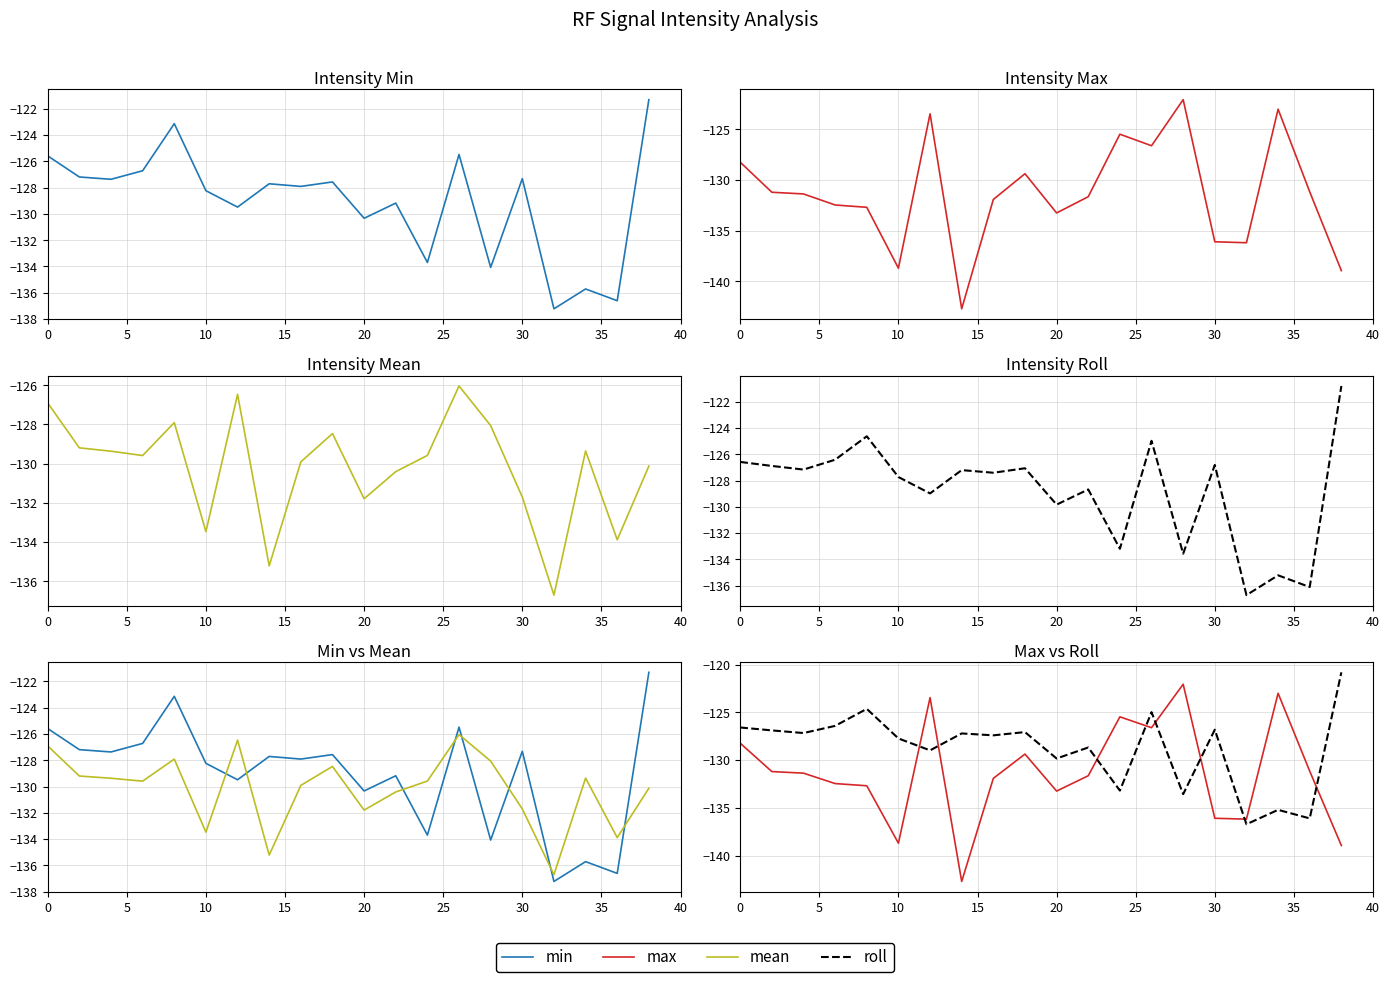

The roll series shows -126.8 at 30. True or false?

True